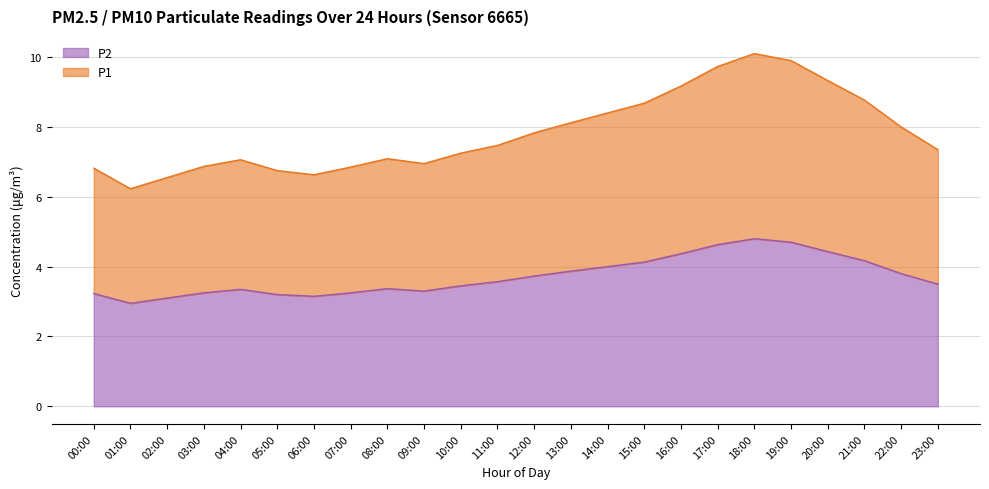

What is the average value of the P2 series?

3.7